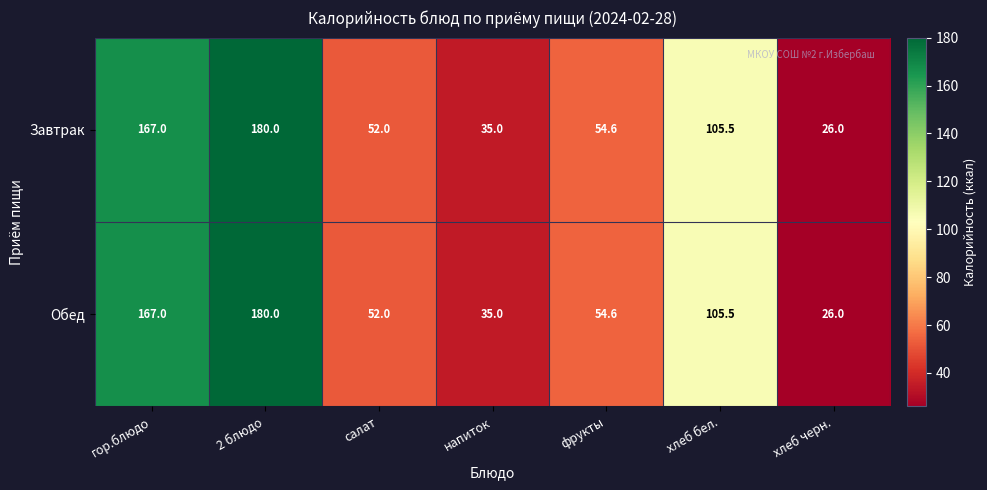

What is the sum of all Обед values?

620.1